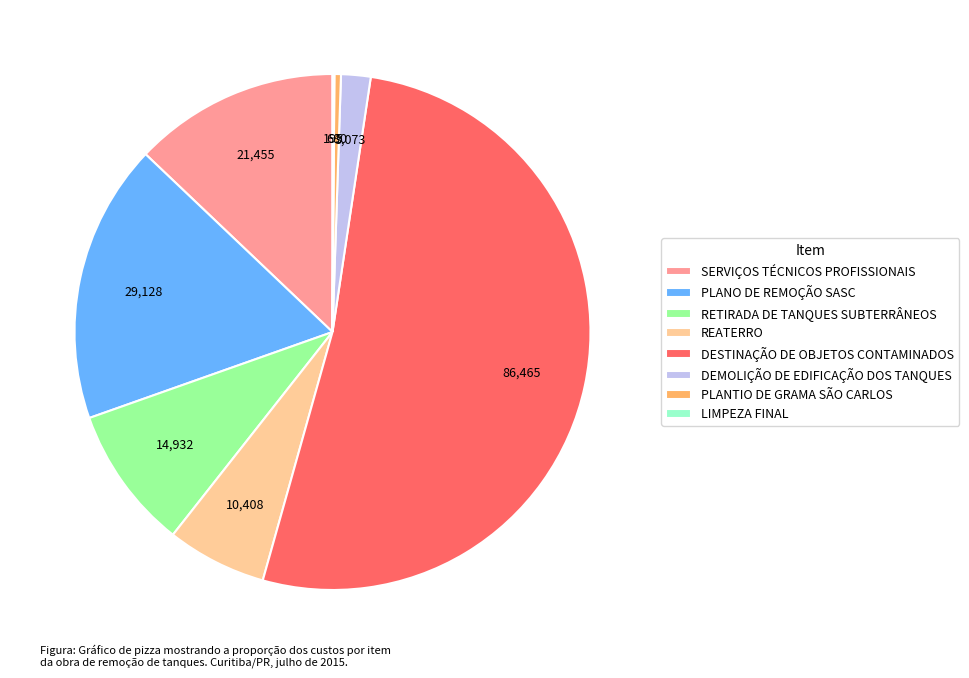

Which category has the biggest portion of the pie?

DESTINAÇÃO DE OBJETOS CONTAMINADOS